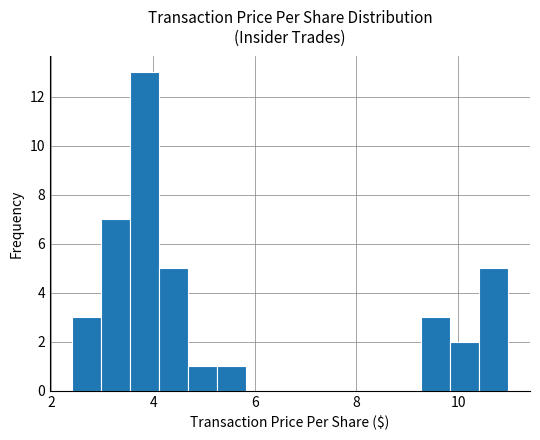

Around what value on the x-axis is the tallest bar? Give the approximate position of its centre, as read against the axis.

3.8